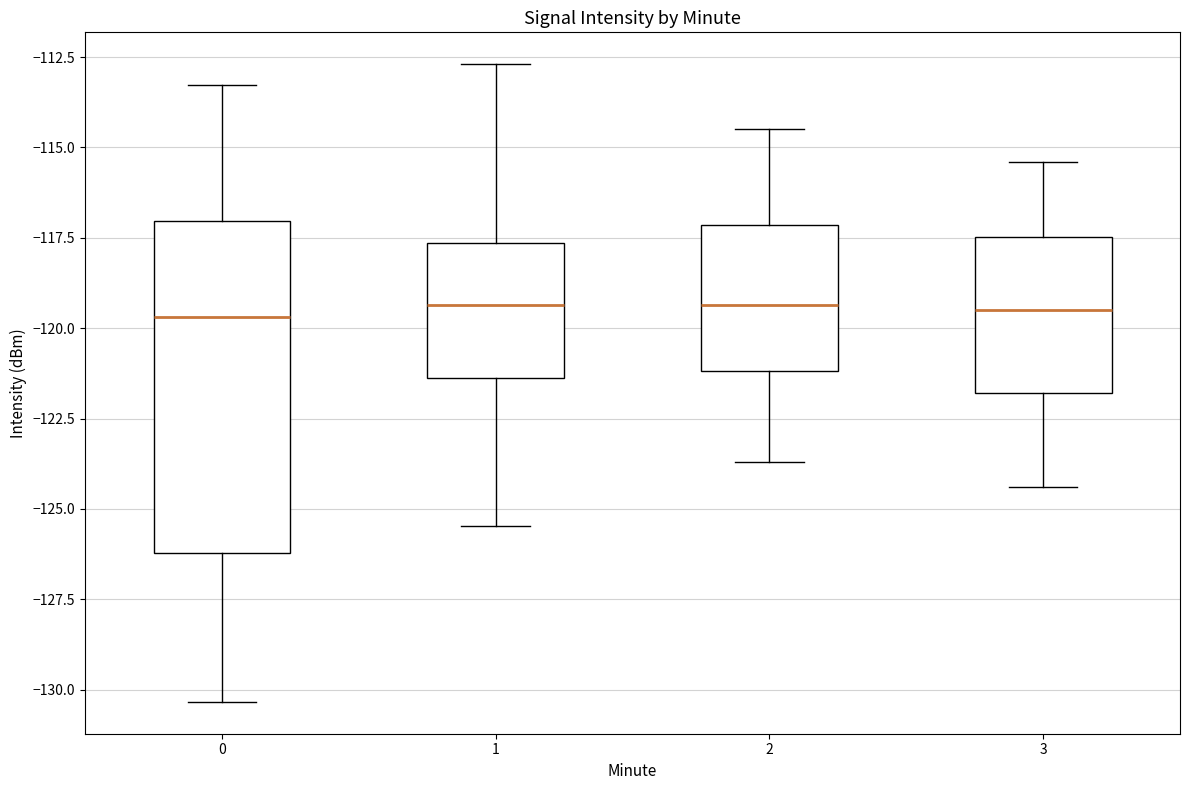

Reading left to right, transcribe this box plot: for each box, give where its median line is, the range the box spans, and where its two whiskers end, as read against the y-axis. The values are not printed on the chart, so give them approximately, as read against the axis.

0: median -119.5, box -126.0 to -117.0, whiskers -130.5 to -113.5
1: median -119.5, box -121.5 to -117.5, whiskers -125.5 to -112.5
2: median -119.5, box -121.0 to -117.0, whiskers -123.5 to -114.5
3: median -119.5, box -122.0 to -117.5, whiskers -124.5 to -115.5